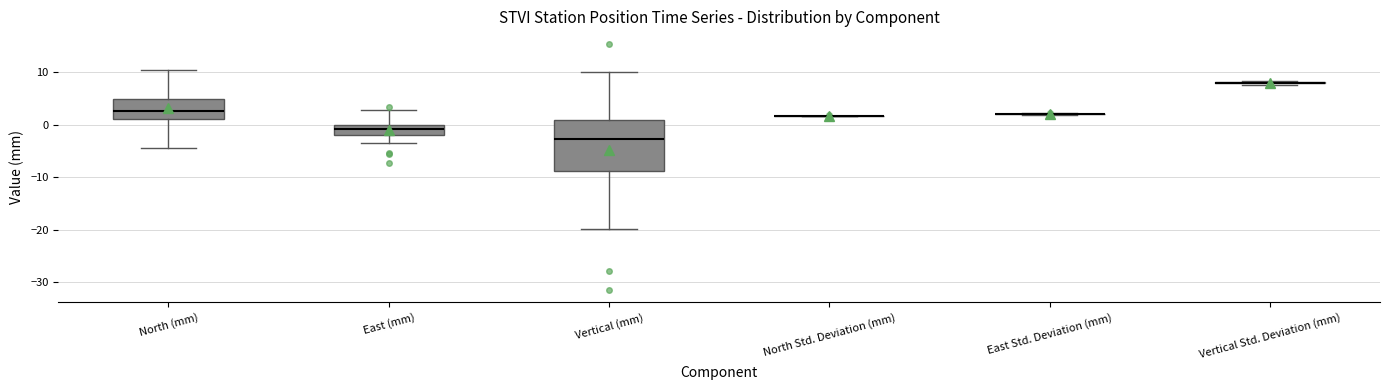

Reading left to right, transcribe this box plot: for each box, give where its median line is, the range the box spans, and where its two whiskers end, as read against the y-axis. The values are not printed on the chart, so give them approximately, as read against the axis.

North (mm): median 3, box 1 to 5, whiskers -4 to 10
East (mm): median -1, box -2 to 0, whiskers -4 to 3
Vertical (mm): median -3, box -9 to 1, whiskers -20 to 10
North Std. Deviation (mm): box collapsed to a line at 2, whiskers 2 to 2
East Std. Deviation (mm): box collapsed to a line at 2, whiskers 2 to 2
Vertical Std. Deviation (mm): box collapsed to a line at 8, whiskers 8 to 8